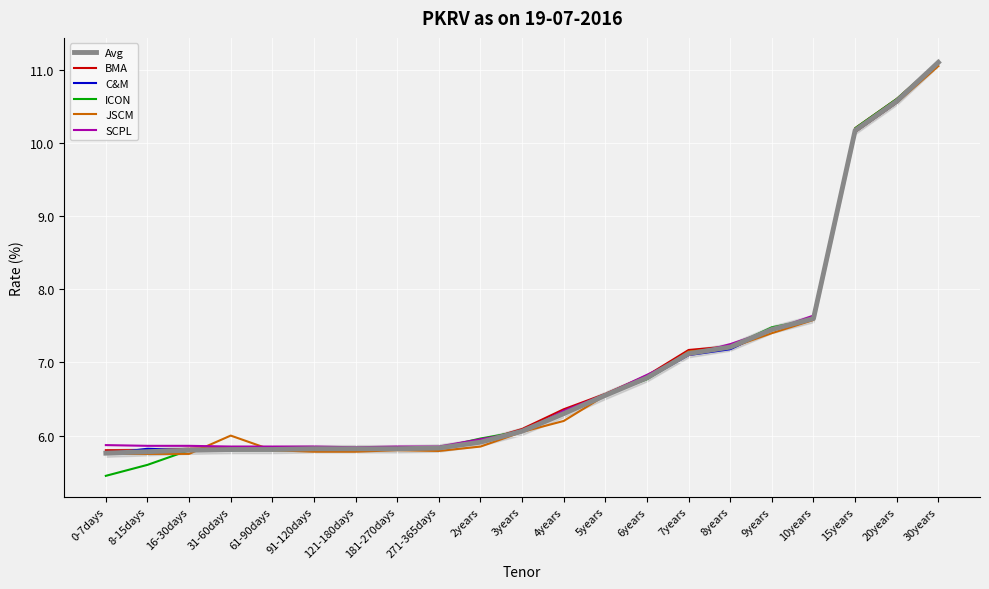

Between 16-30days and 10years, which series saw the biggest shift?

JSCM